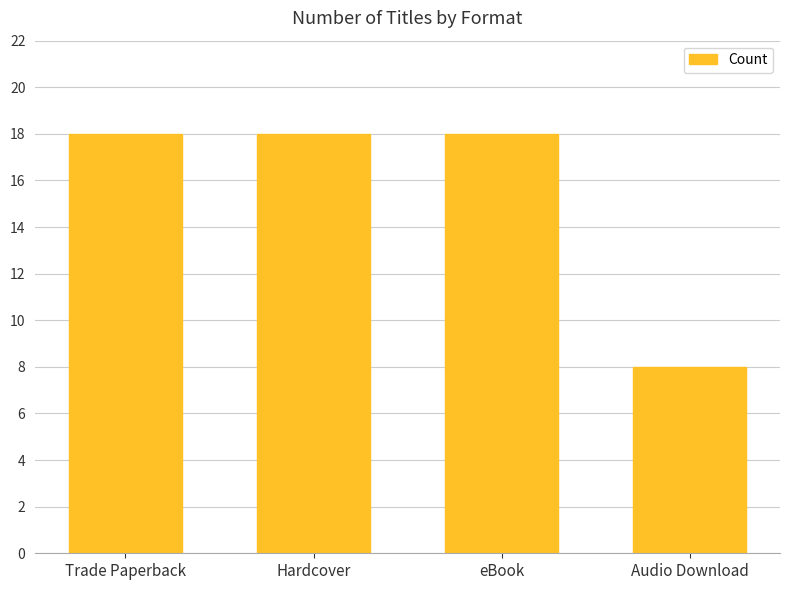

What is the sum of all values?

62